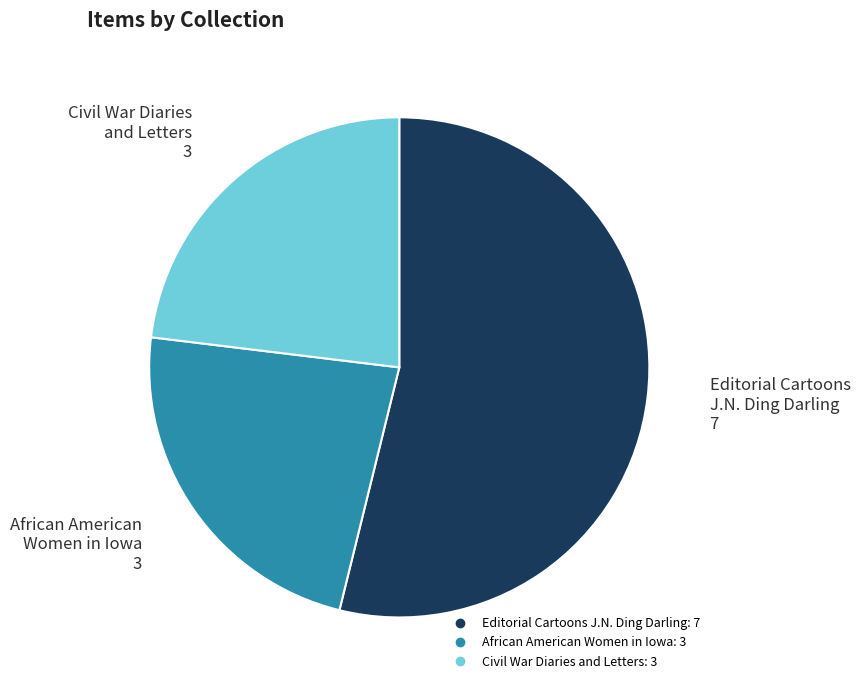

Does any single category account for the majority?

Yes